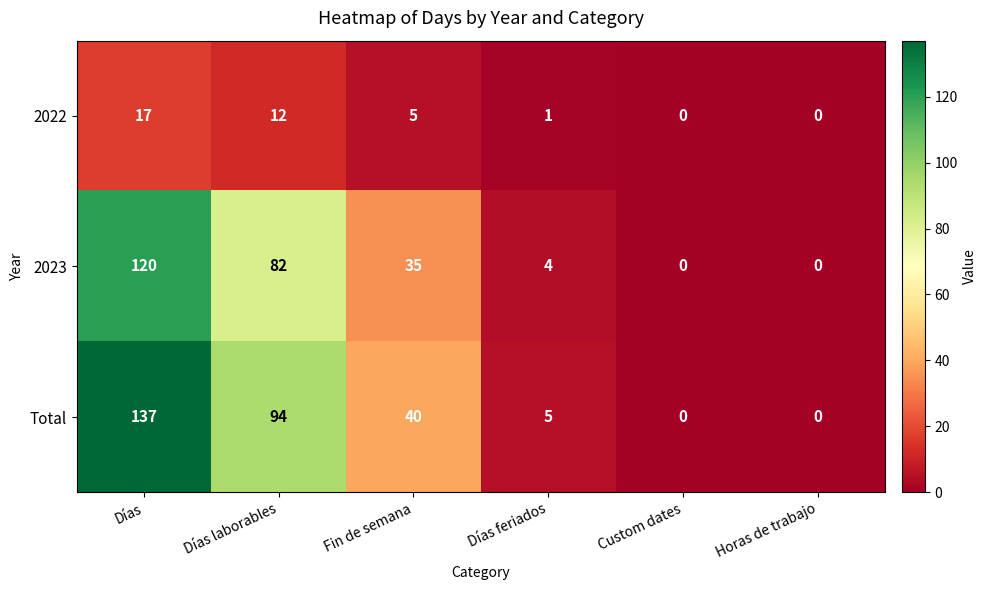

Is it true that Total equals 5 at Días feriados?

True